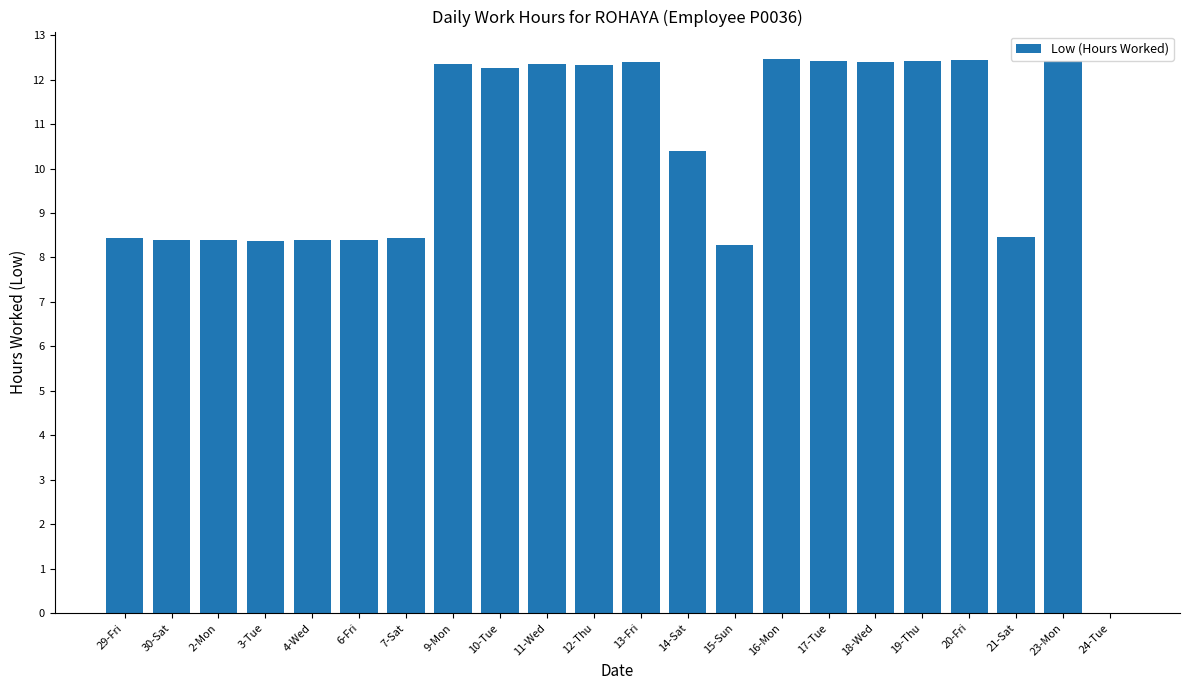

How many positive values are there?

21